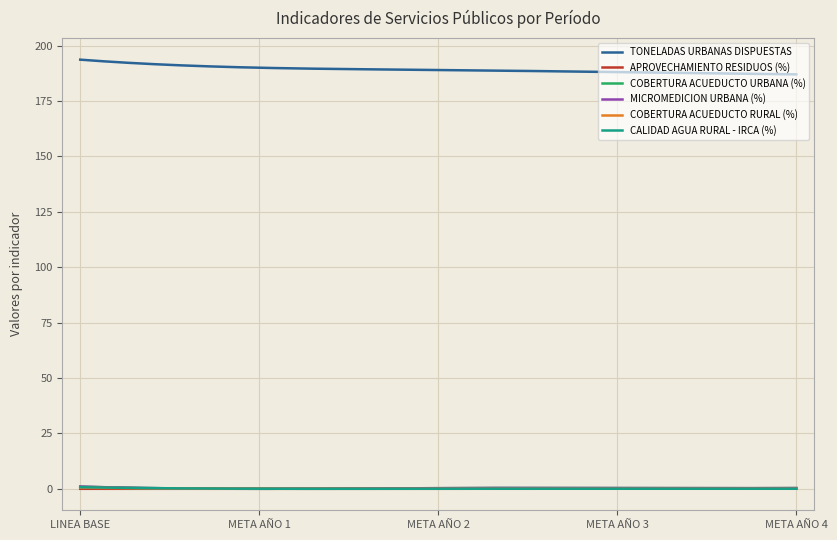

Is this an area chart (filled region under the line)?

No